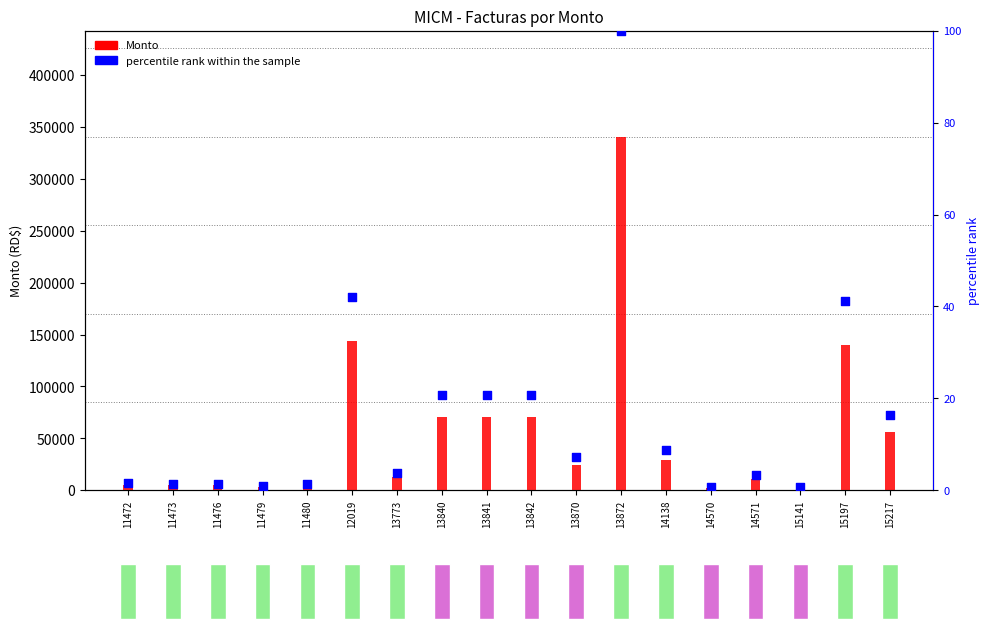

Which series contains the lowest Y value?

percentile rank within the sample